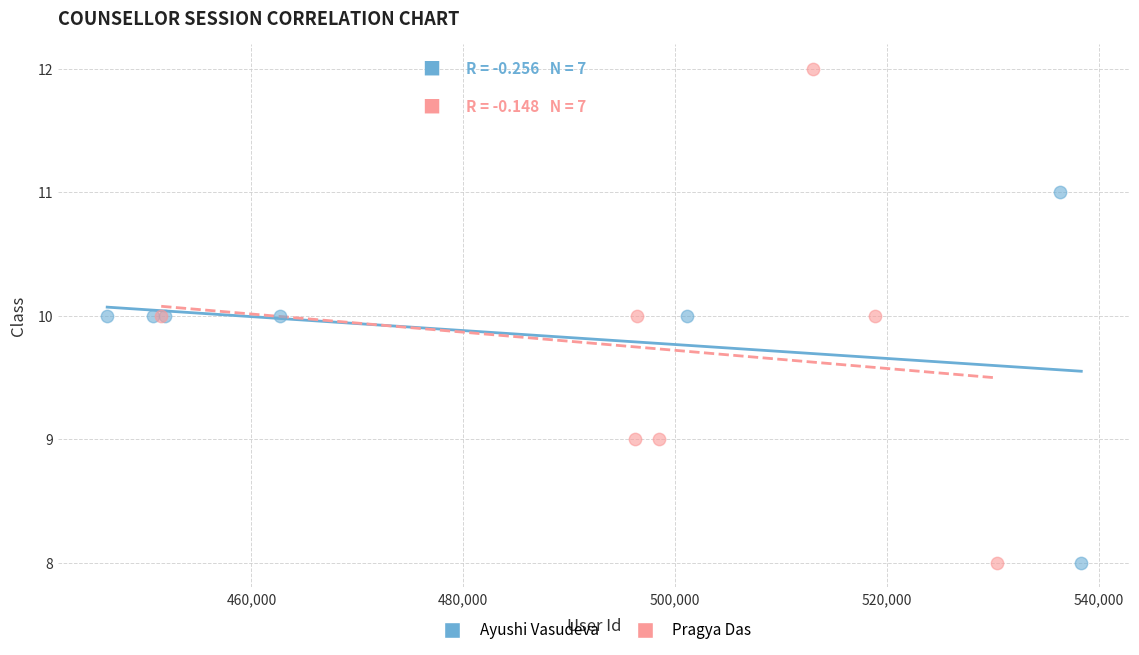

Which series contains the highest Y value?

Pragya Das